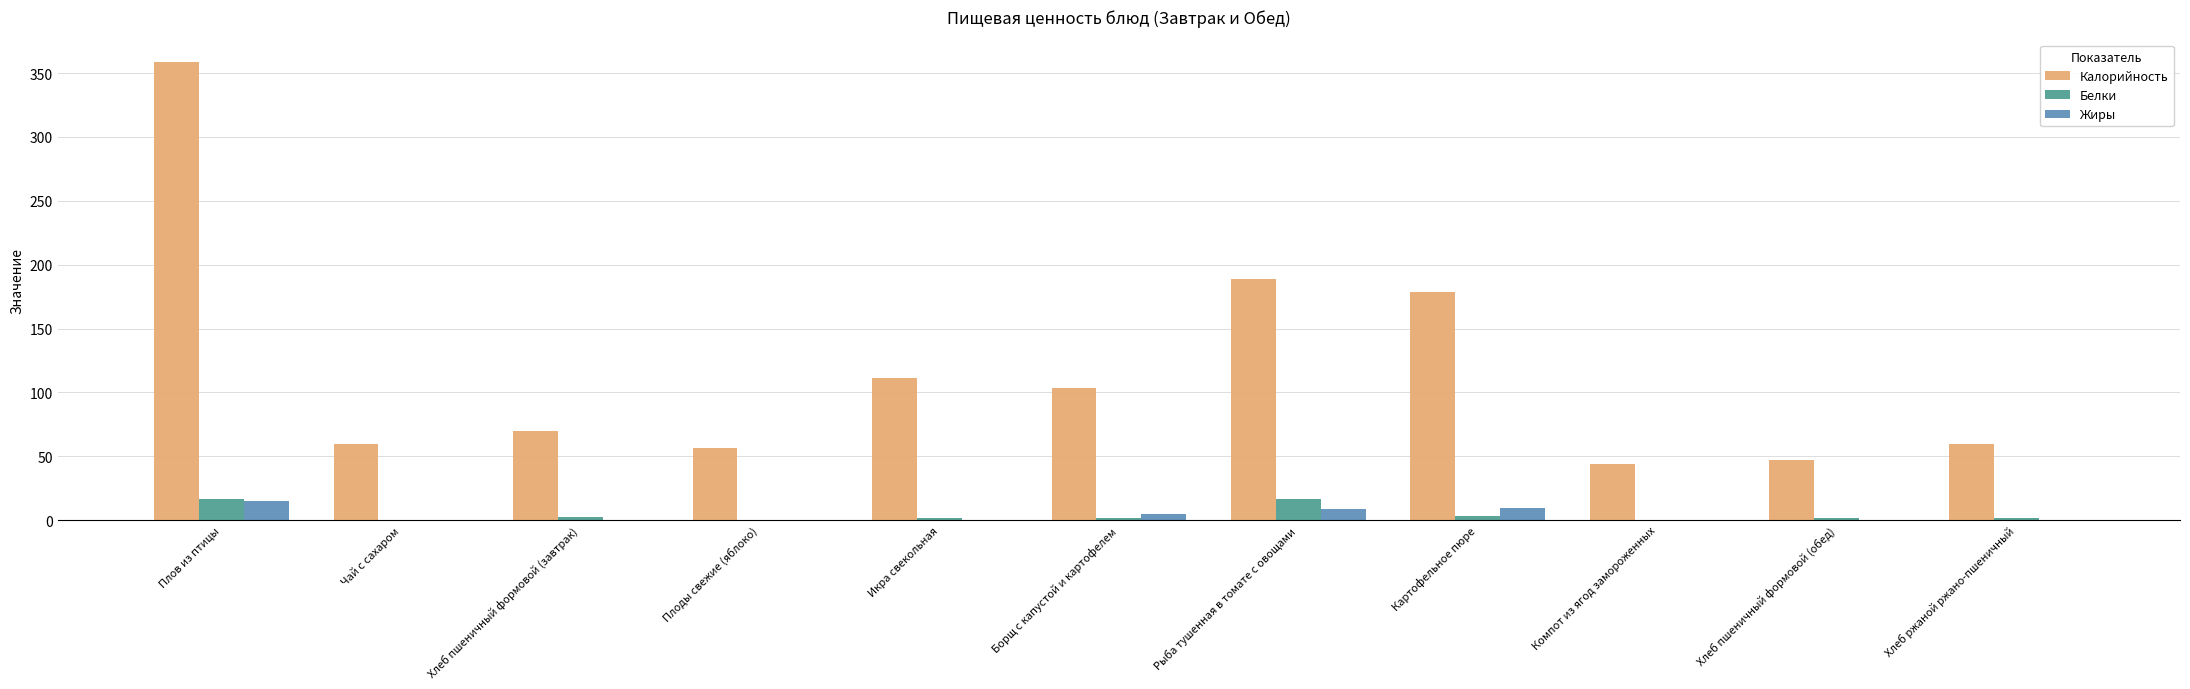

At which label does Жиры reach its peak?

Плов из птицы